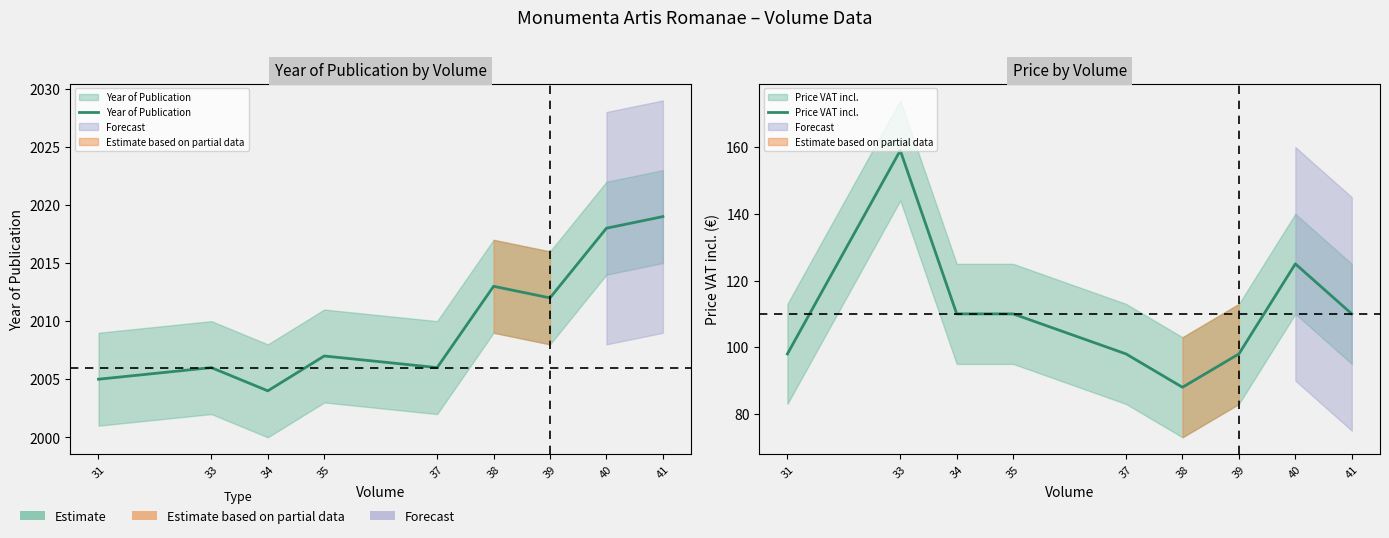

Which series has the largest total across all categories?

Year of Publication